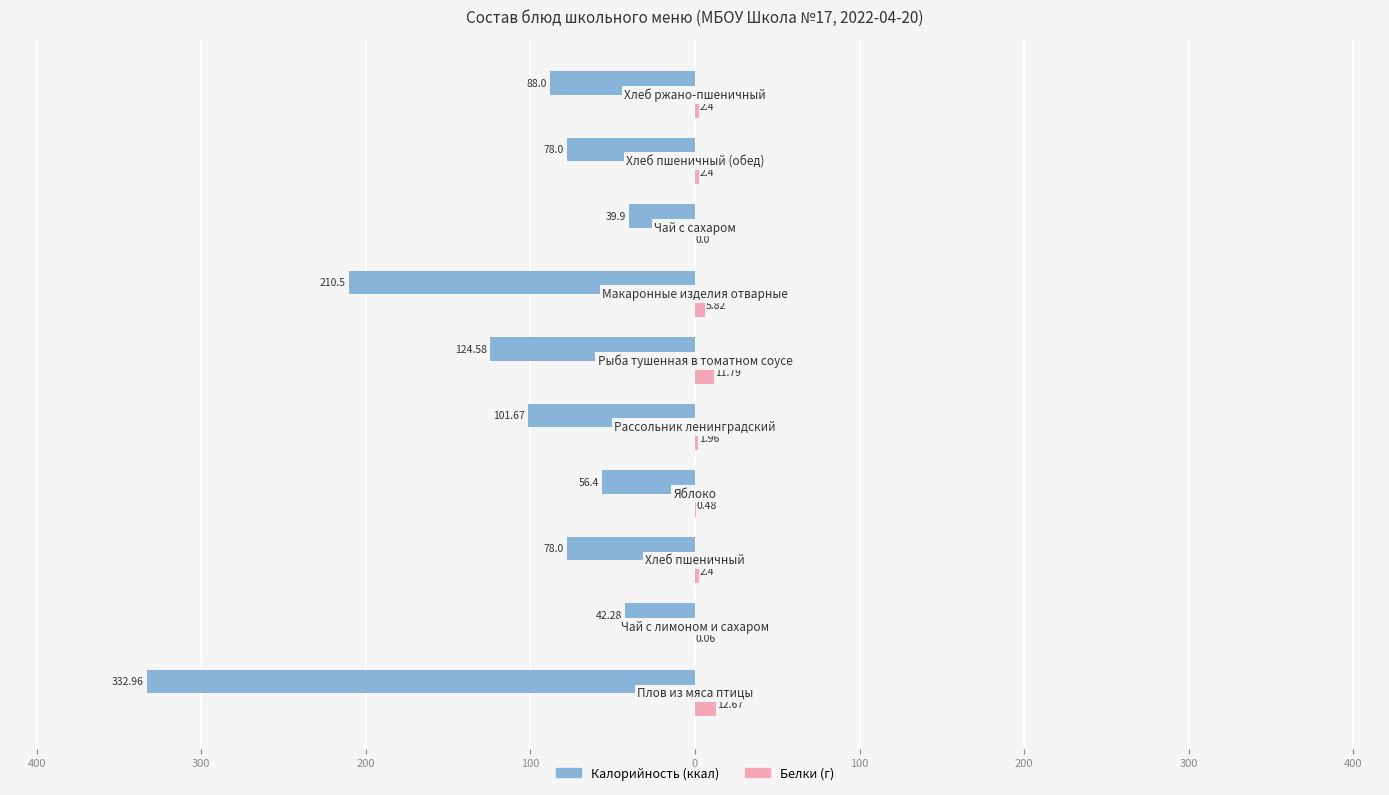

How many groups of bars are there?

10